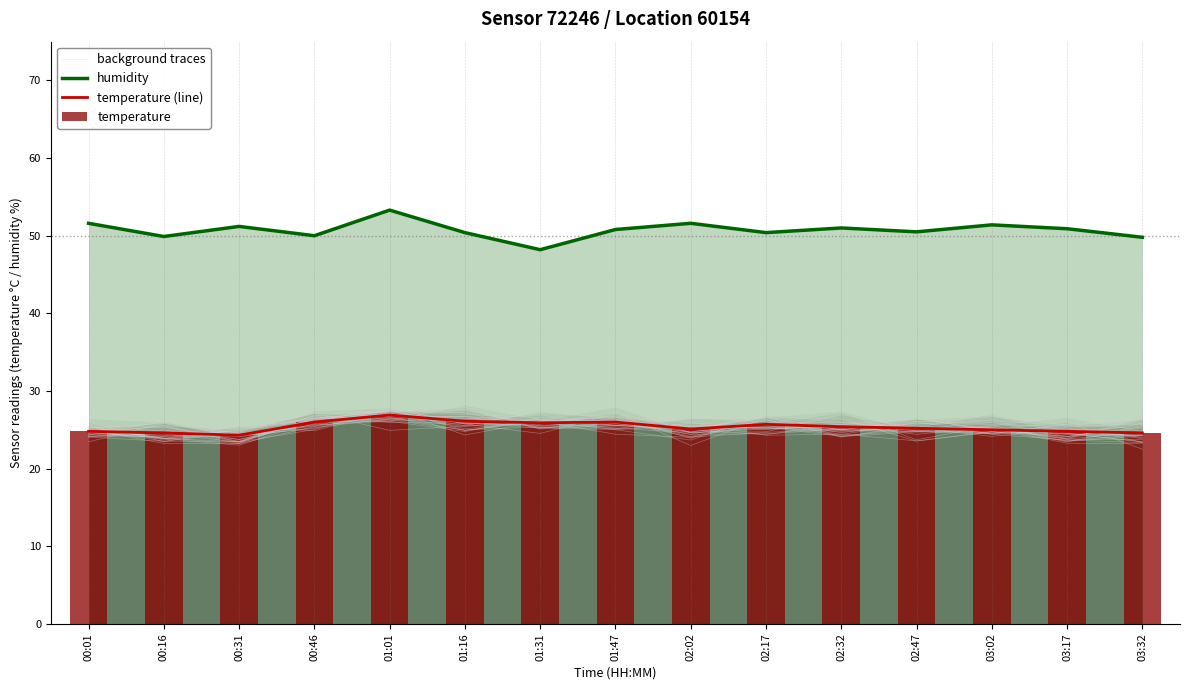

What is the label of the 11th bar from the right?

01:01